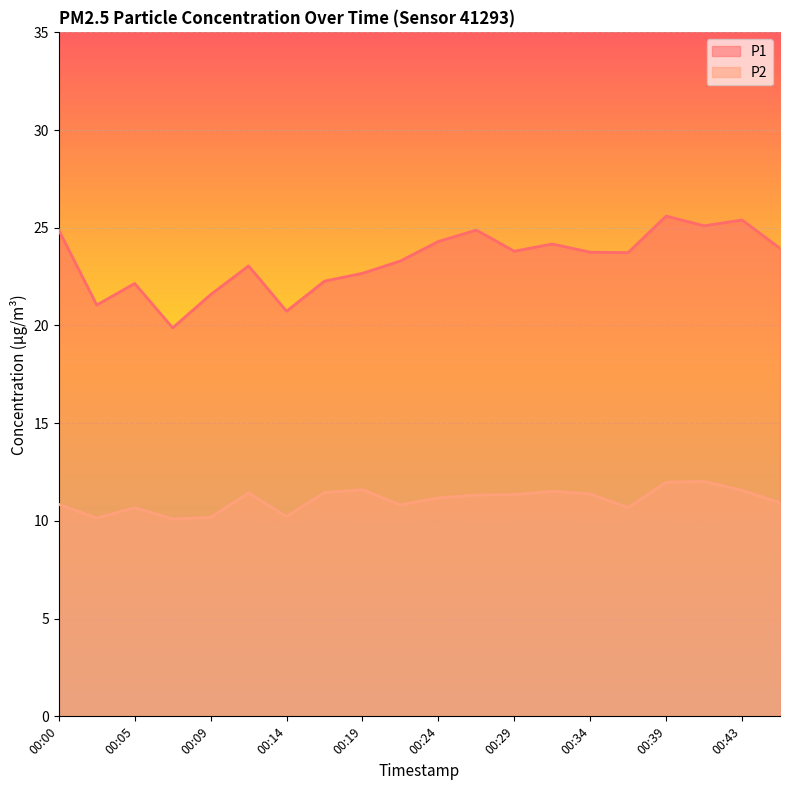

Reading left to right, transcribe all the data shown in this chart.

P1: 00:00=24.9	00:02=21.1	00:05=22.1	00:07=19.9	00:09=21.6	00:12=23.1	00:14=20.7	00:17=22.3	00:19=22.7	00:22=23.3	00:24=24.3	00:26=24.9	00:29=23.8	00:31=24.2	00:34=23.8	00:36=23.7	00:39=25.6	00:41=25.1	00:43=25.4	00:46=23.9
P2: 00:00=10.8	00:02=10.2	00:05=10.7	00:07=10.1	00:09=10.2	00:12=11.4	00:14=10.2	00:17=11.4	00:19=11.6	00:22=10.8	00:24=11.2	00:26=11.3	00:29=11.3	00:31=11.5	00:34=11.4	00:36=10.7	00:39=12.0	00:41=12.0	00:43=11.6	00:46=10.9